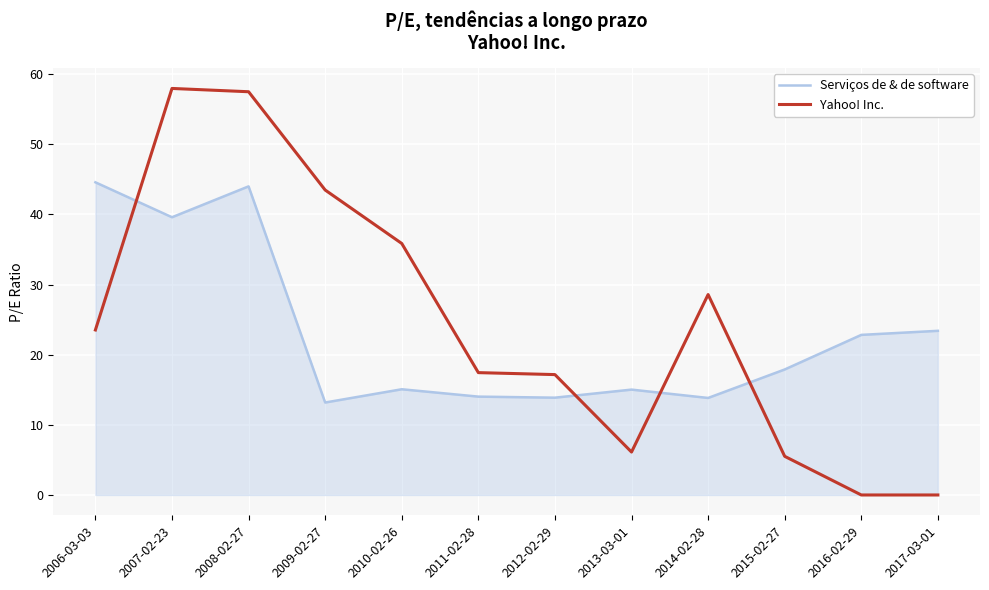

Which series changed the most between 2007-02-23 and 2014-02-28?

Yahoo! Inc.